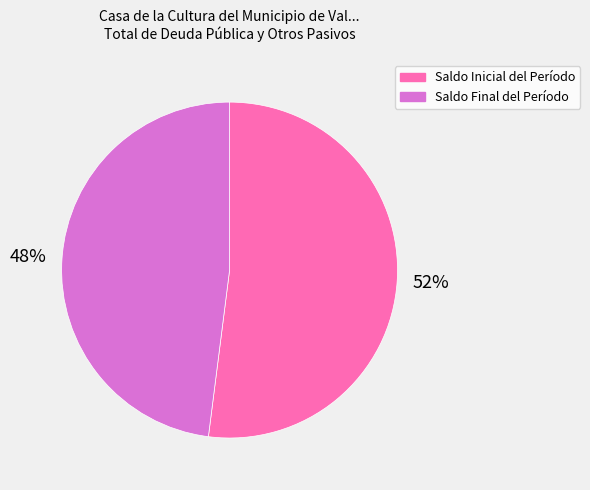

To the nearest percent, what percentage of the pie is Saldo Final del Período?

48%